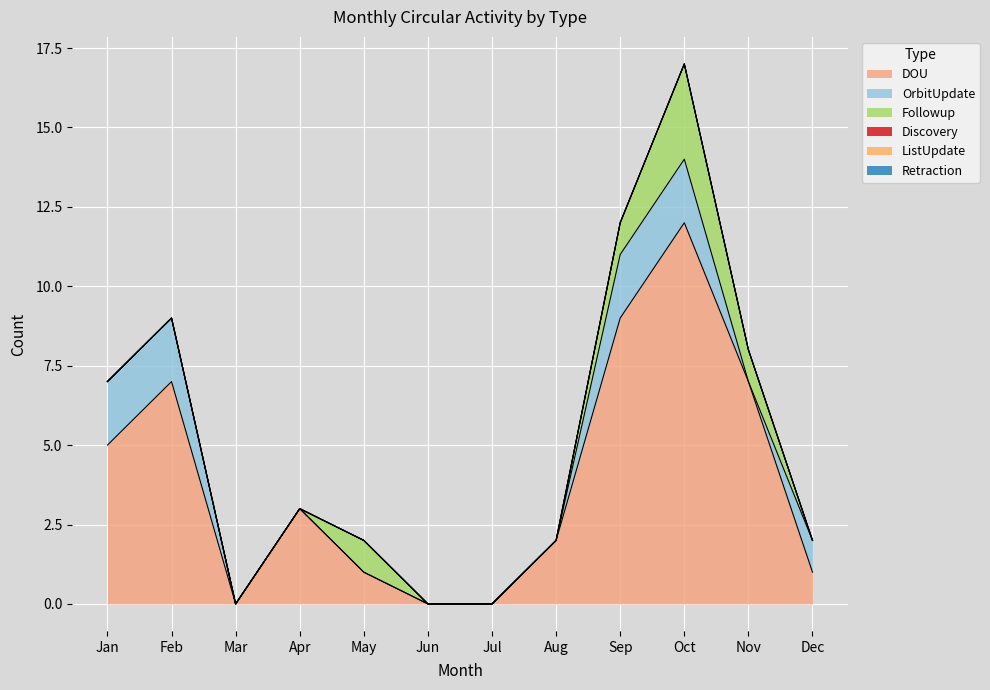

What are all the series names shown in the legend?

DOU, OrbitUpdate, Followup, Discovery, ListUpdate, Retraction